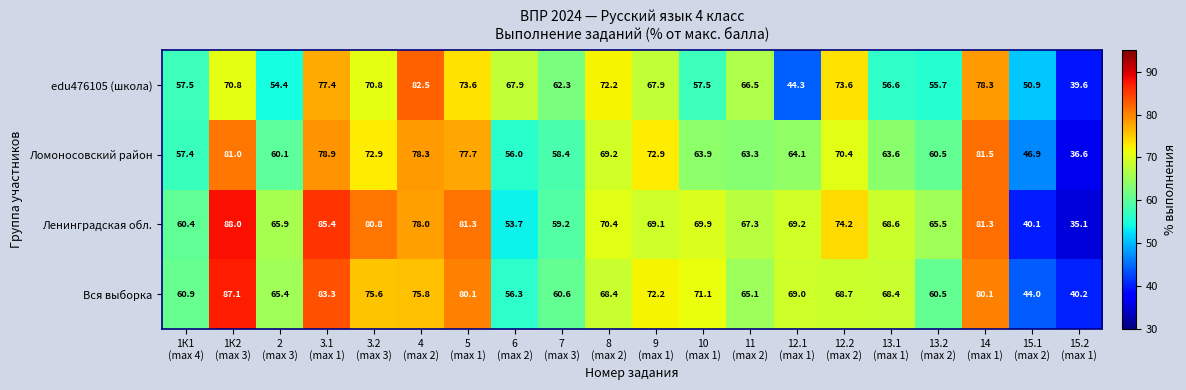

Which series has the largest total across all categories?

Ленинградская обл.